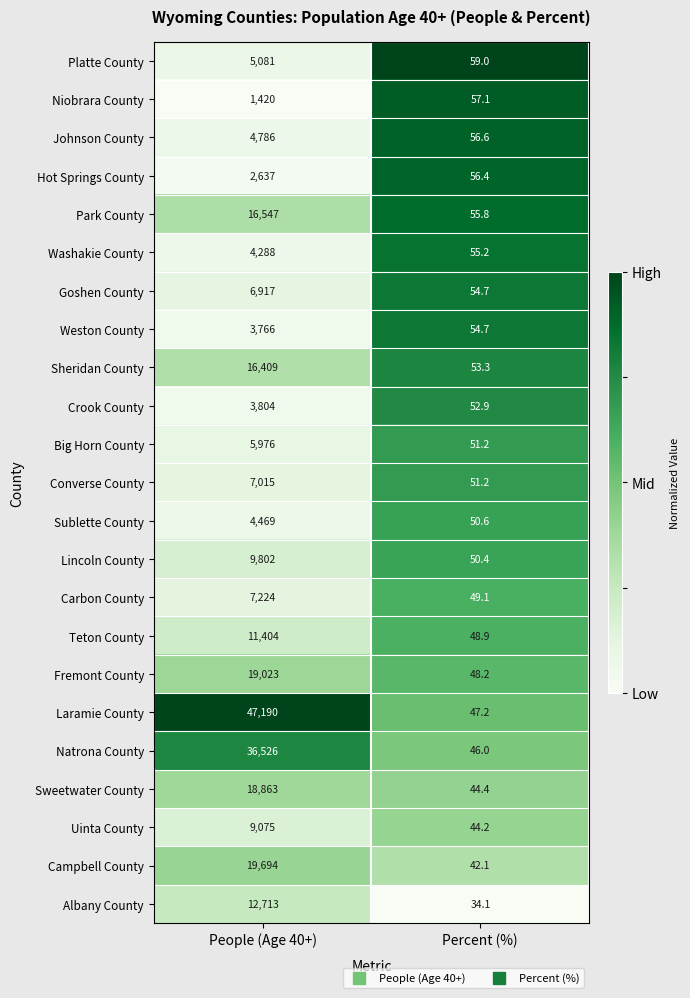

Which series has the largest range (max minus min)?

Laramie County